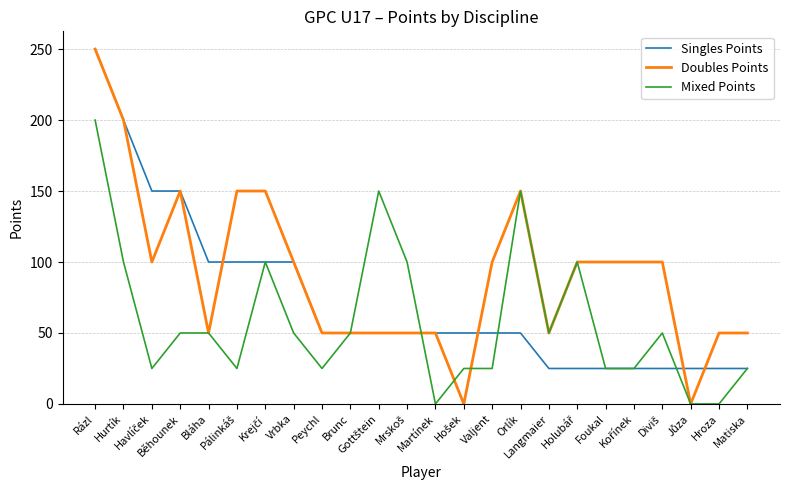

At how many categories does at least one series exceed 218?

1